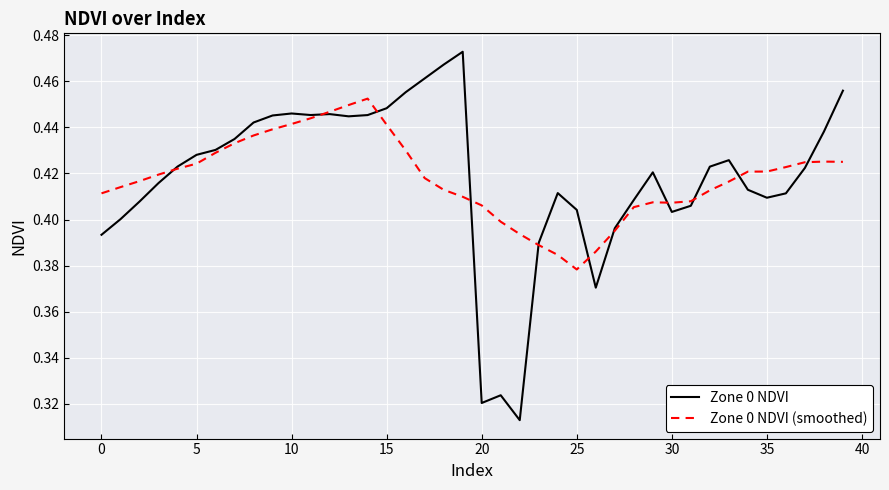

Rank the series by their maximum value, from highest to lowest.

Zone 0 NDVI, Zone 0 NDVI (smoothed)